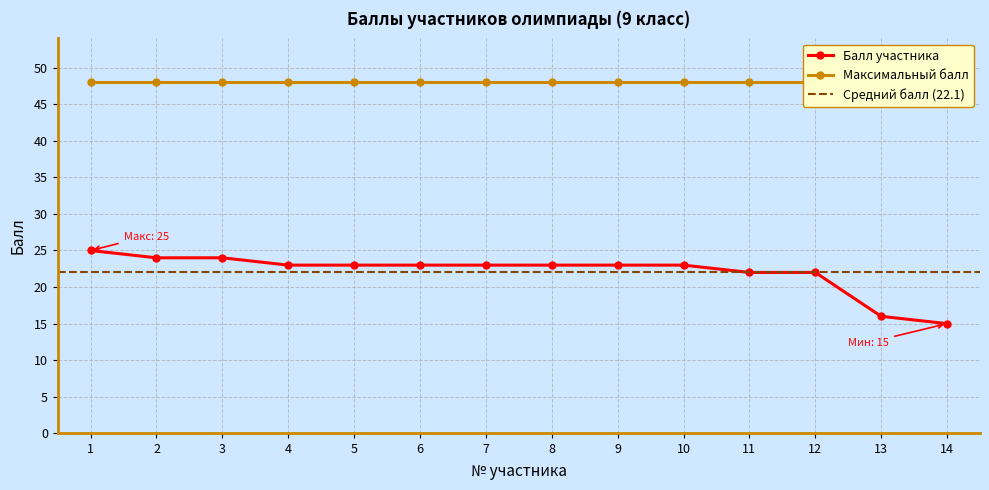

Where is the data nearest to the value 20?

11